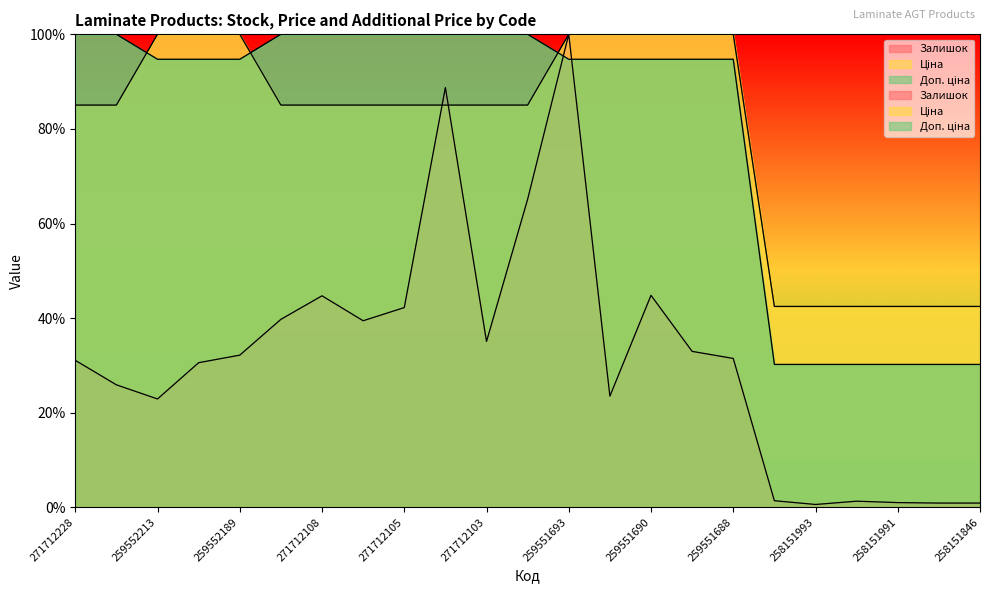

What is the value of the Доп. ціна point at the 23rd from the left?

30.2